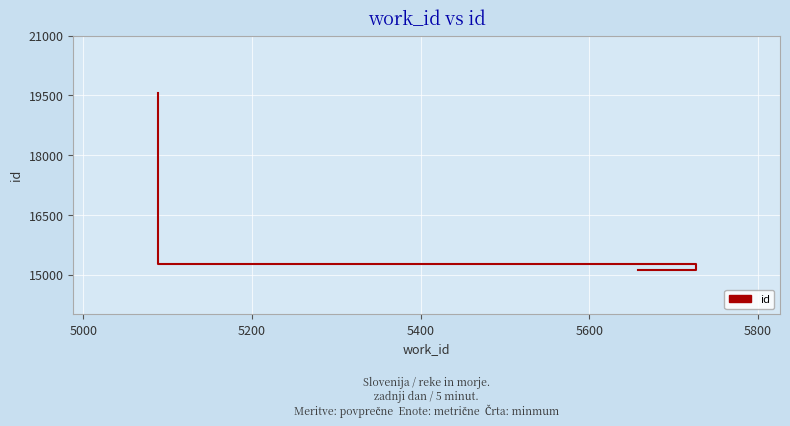

Does the chart display data point markers on the line(s)?

No